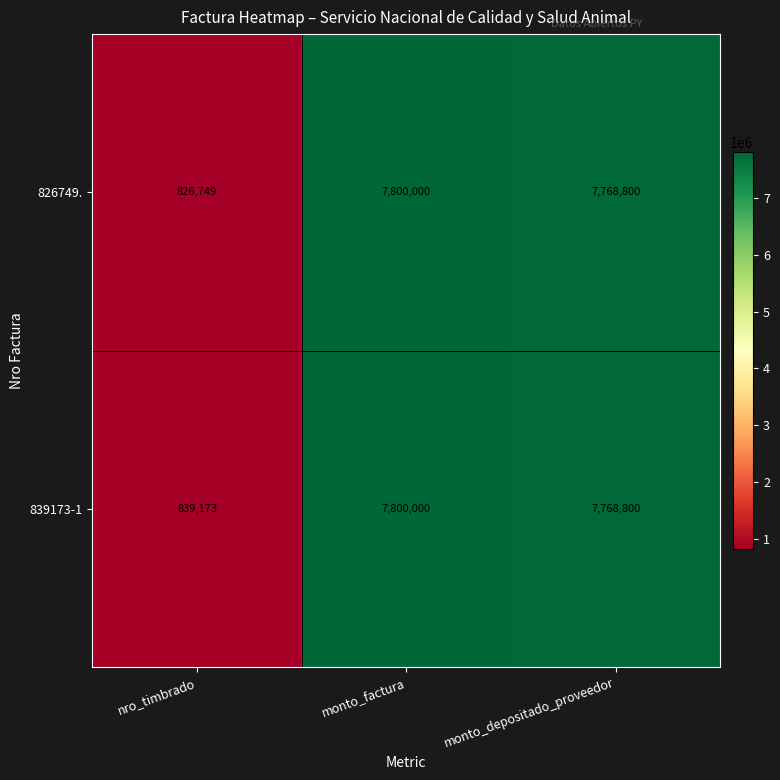

What is the minimum value shown in the chart?

826749